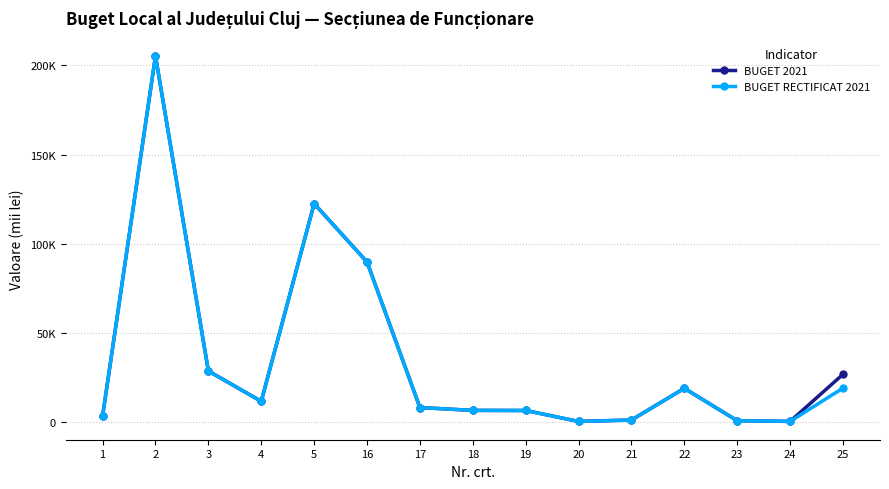

At how many categories does at least one series exceed 80656?

3